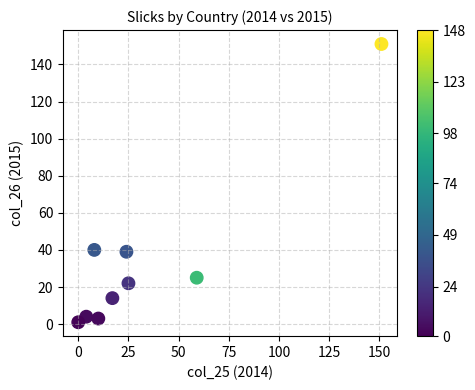

What is the range of X values (max minus min)?

151